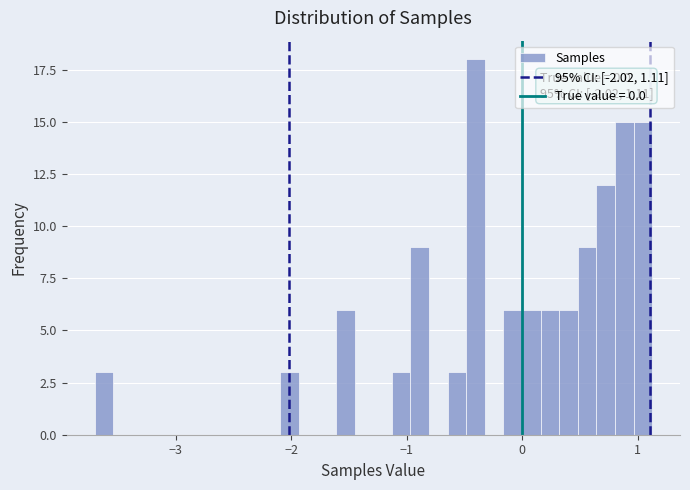

Around what value on the x-axis is the tallest bar? Give the approximate position of its centre, as read against the axis.

-0.4